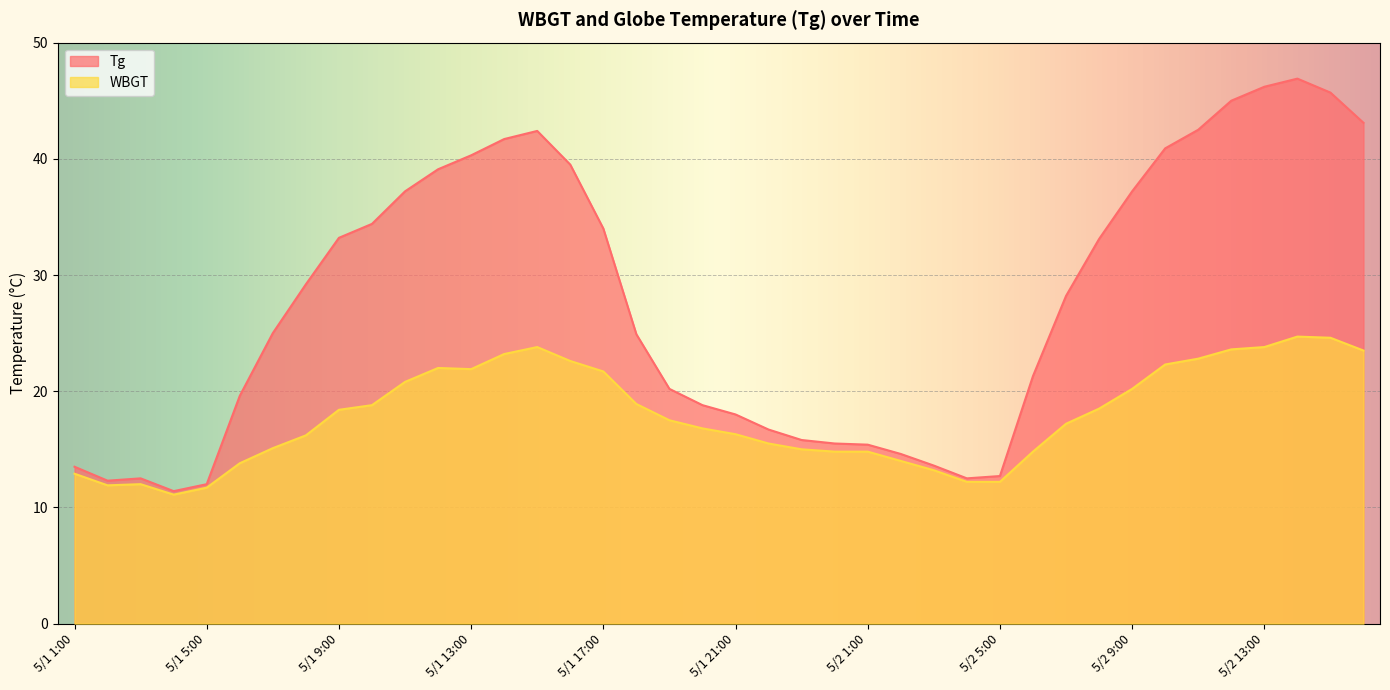

The Tg series shows 14.6 at 5/2 2:00. True or false?

True